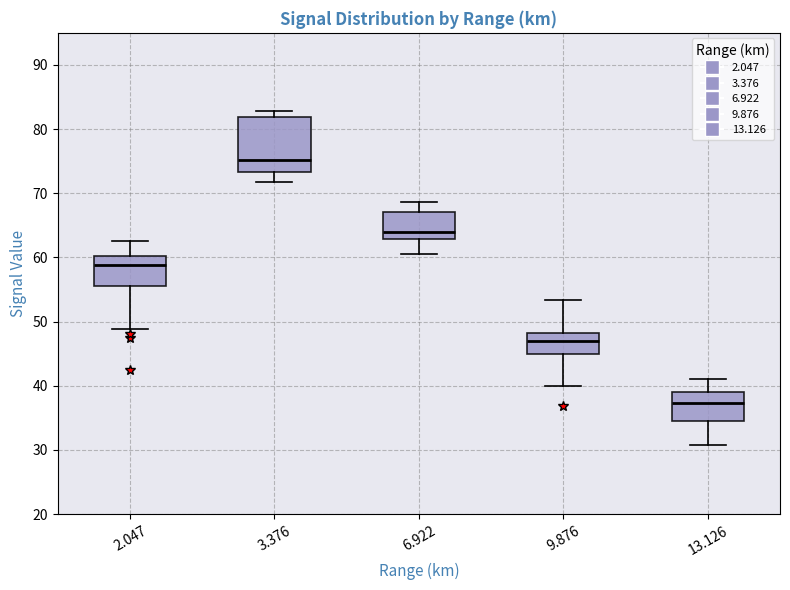

Comparing the boxes themselves (not the whiskers), which one is the tallest?

3.376